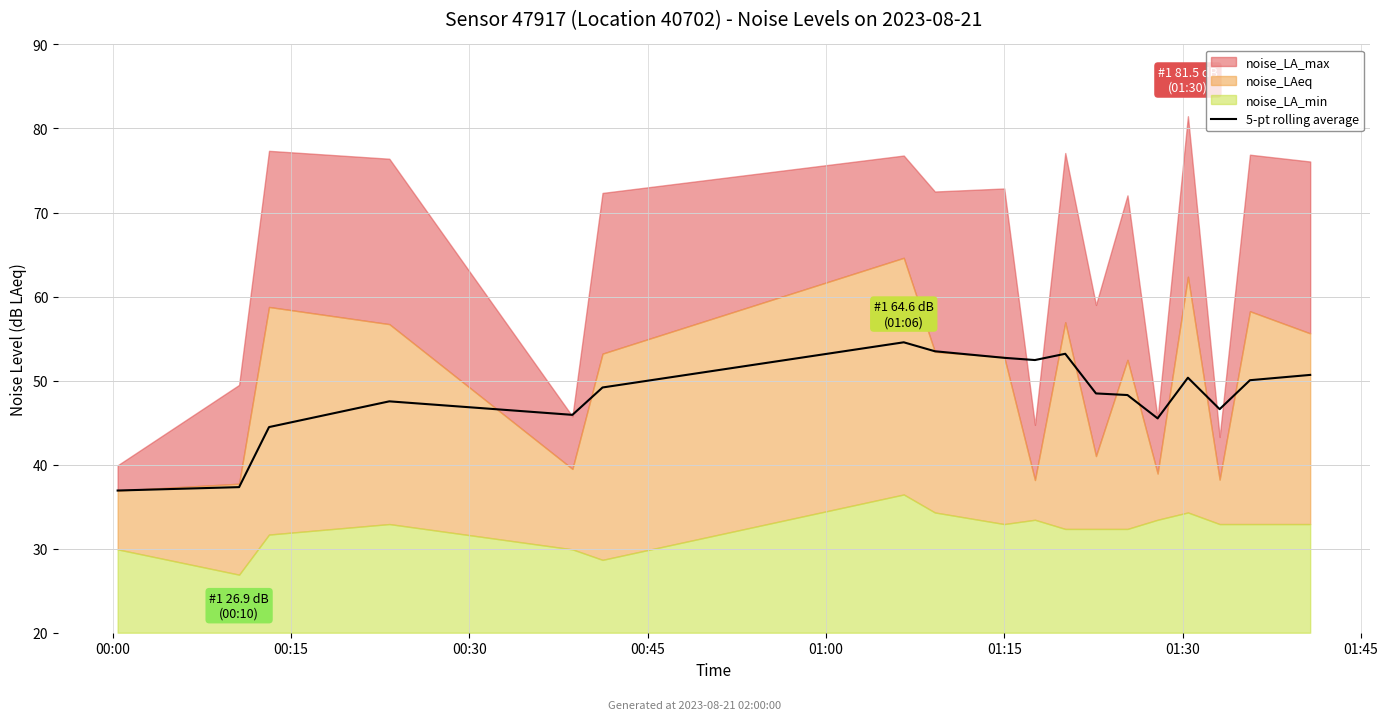

What is the highest value of the 5-pt rolling average series?

54.6